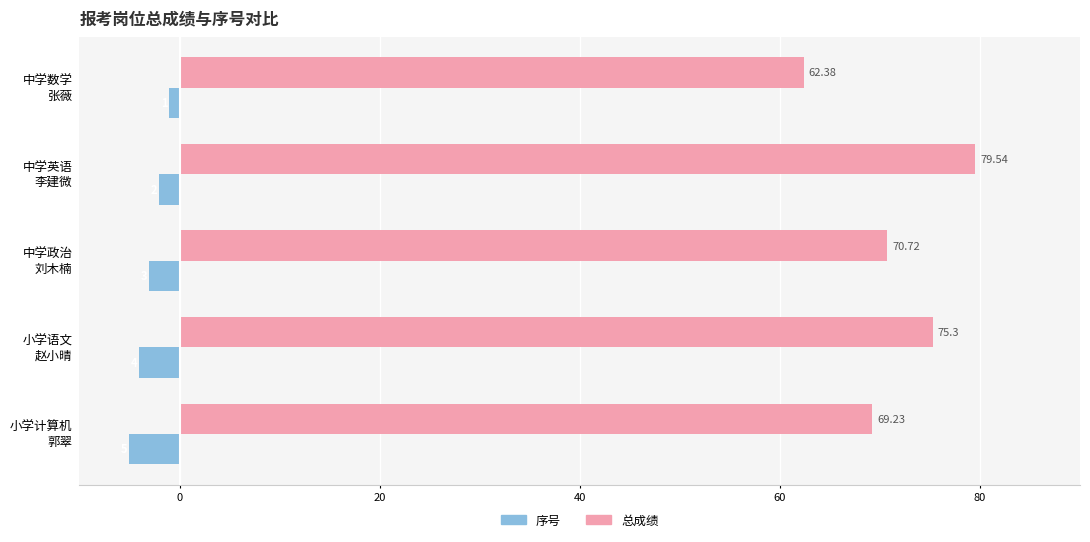

How many values in the 总成绩 series are below 70?

2